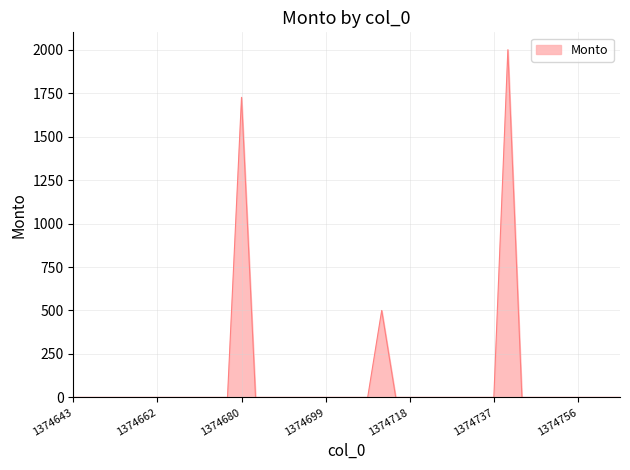

What is the maximum value shown in the chart?

2000